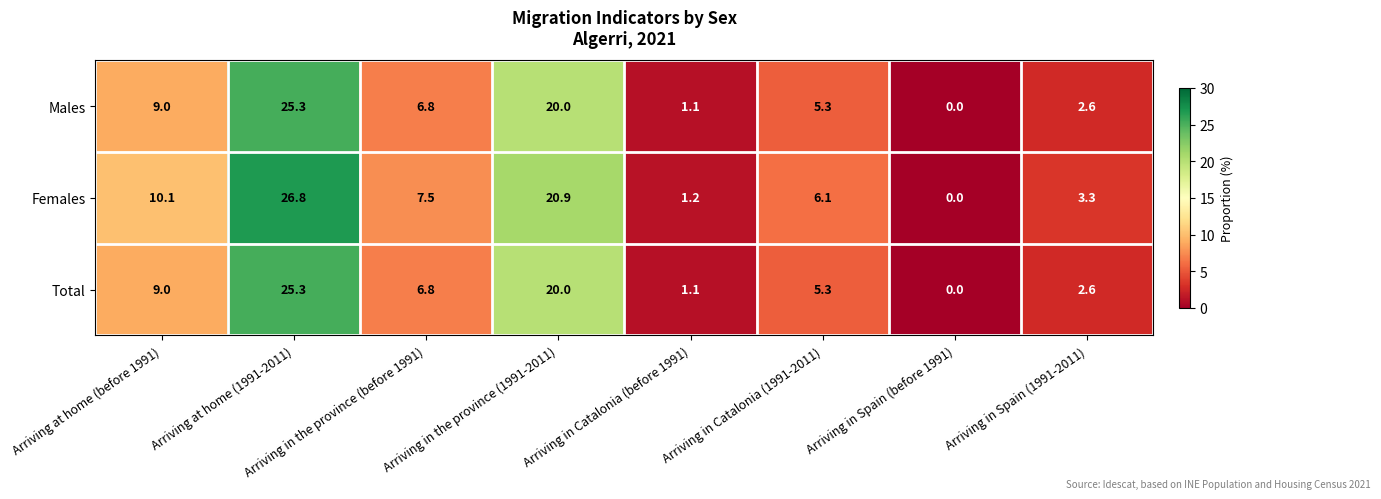

Where does the Males series first go above 6?

Arriving at home (before 1991)